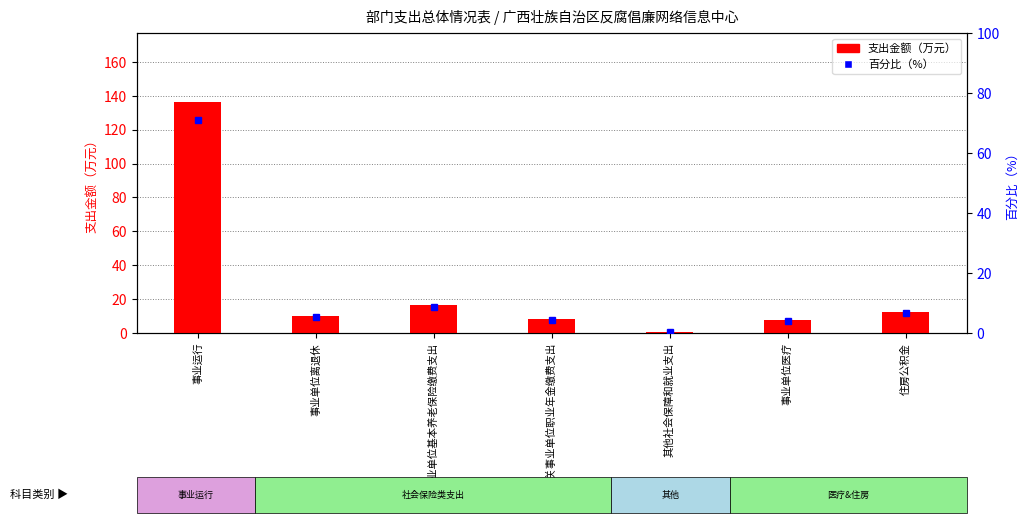

How many series are shown in this chart?

2